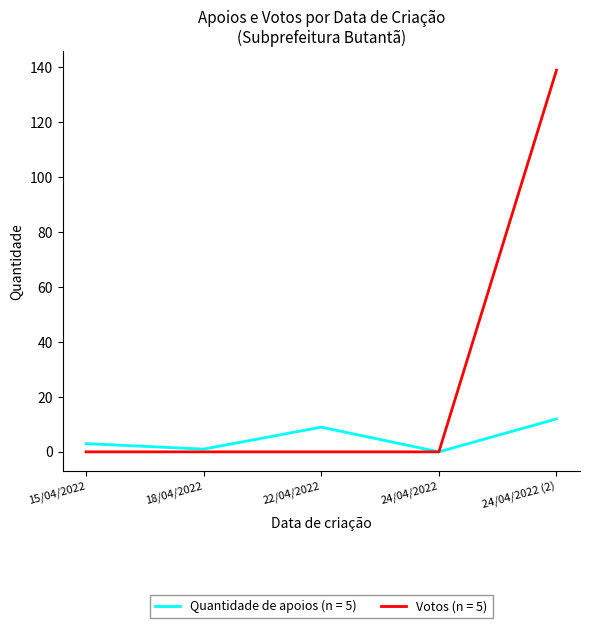

At which category is the sum across all series the highest?

24/04/2022 (2)